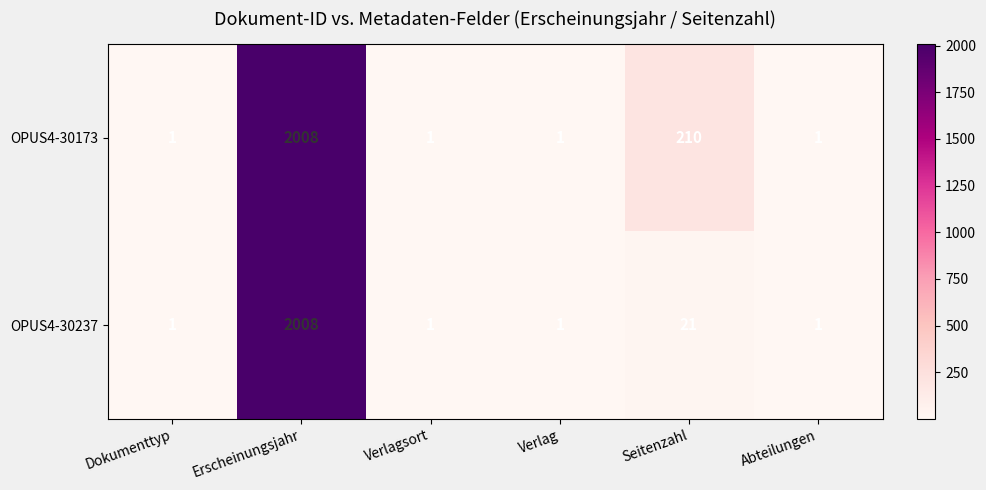

Is the value of OPUS4-30237 at Erscheinungsjahr greater than the value of OPUS4-30173 at Abteilungen?

Yes